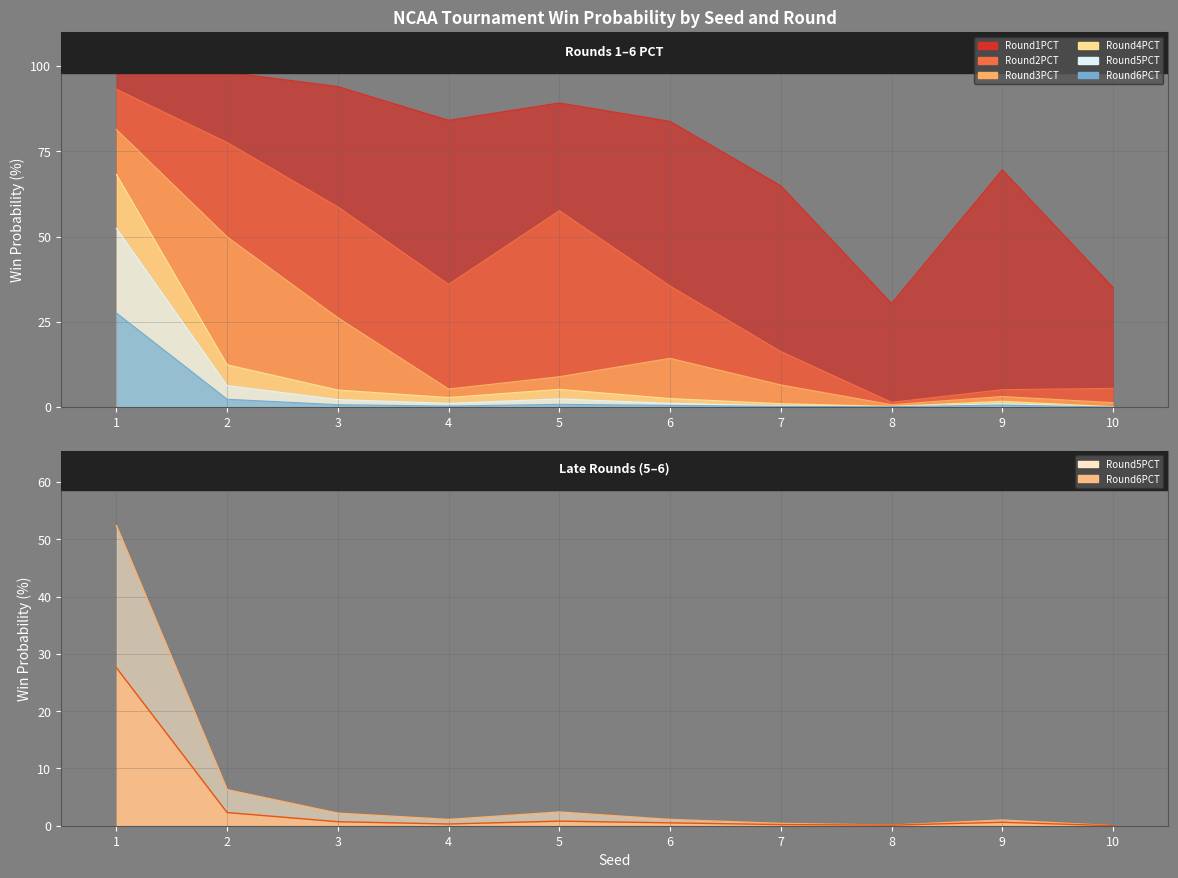

True or false: Round4PCT has a value of 0.2 at 10.

False